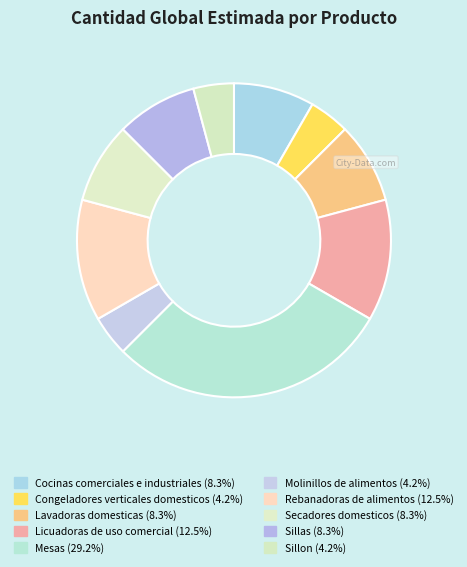

Count the number of slices in the pie.

10